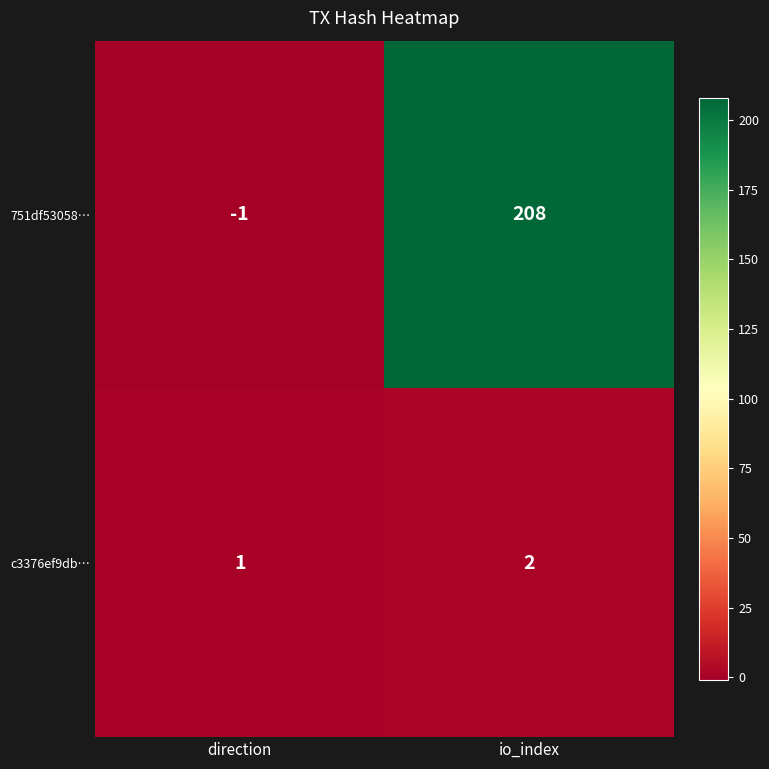

Reading left to right, extract all data points from this chart.

751df53058…: direction=-1	io_index=208
c3376ef9db…: direction=1	io_index=2